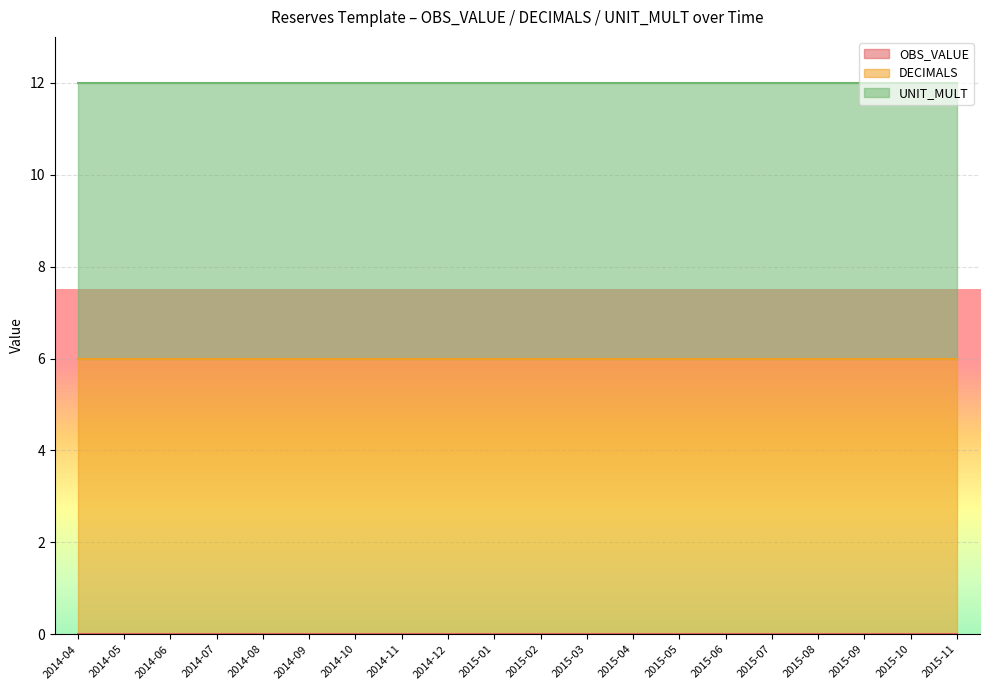

At which label is DECIMALS closest to 6?

2014-04